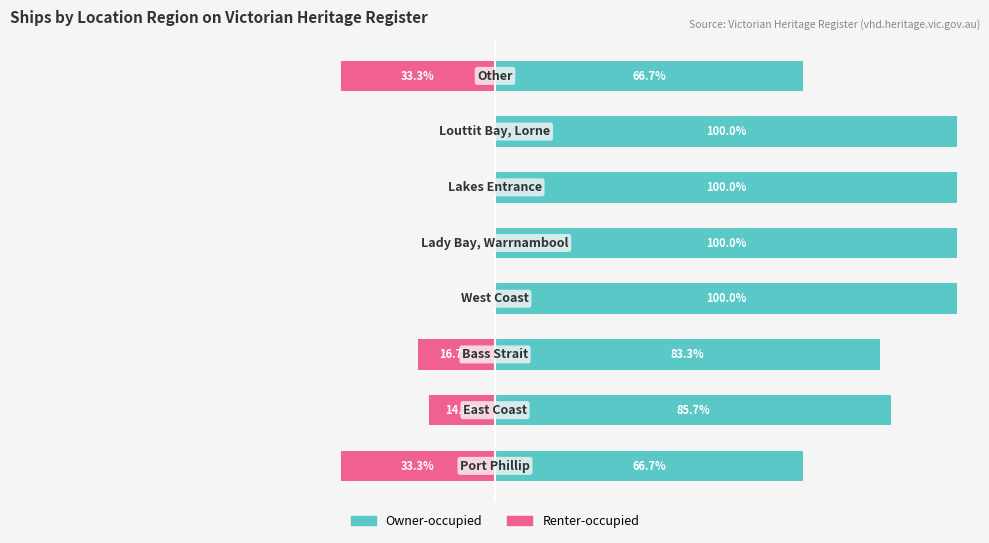

Rank the series by their maximum value, from highest to lowest.

Owner-occupied, Renter-occupied